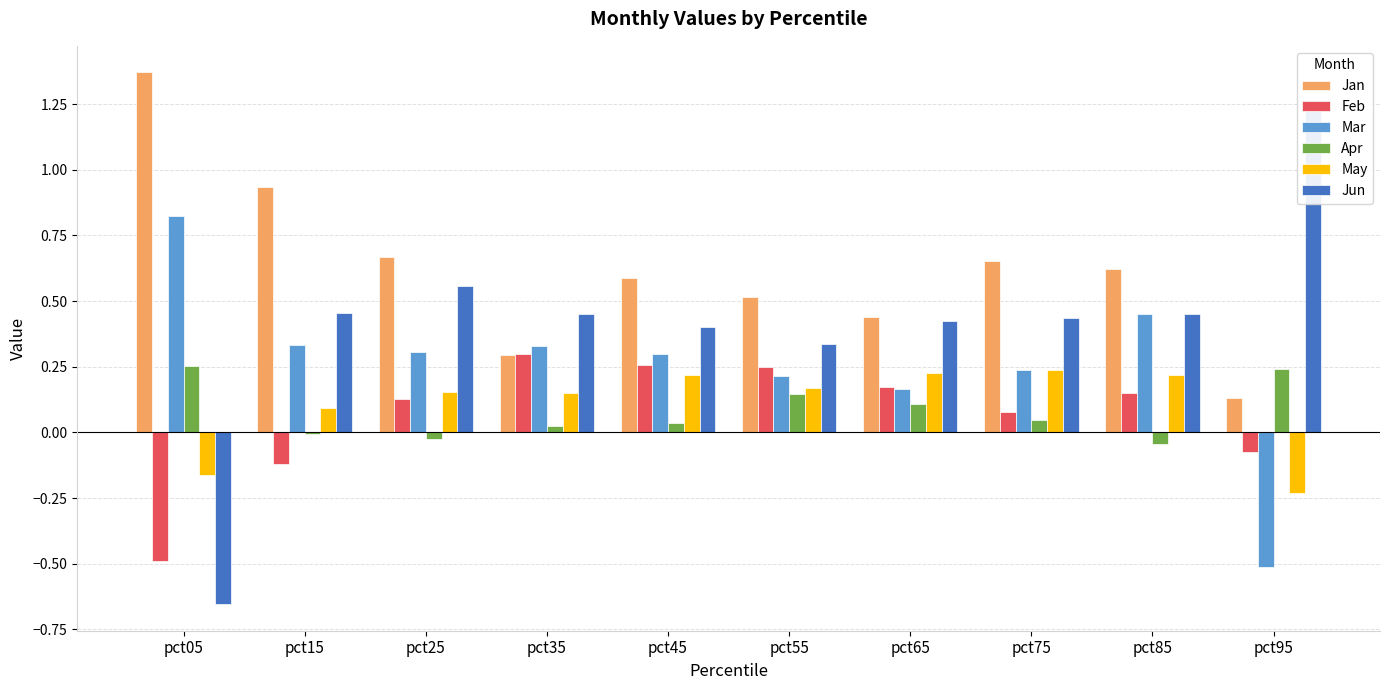

Between pct75 and pct25, which is larger?

pct25